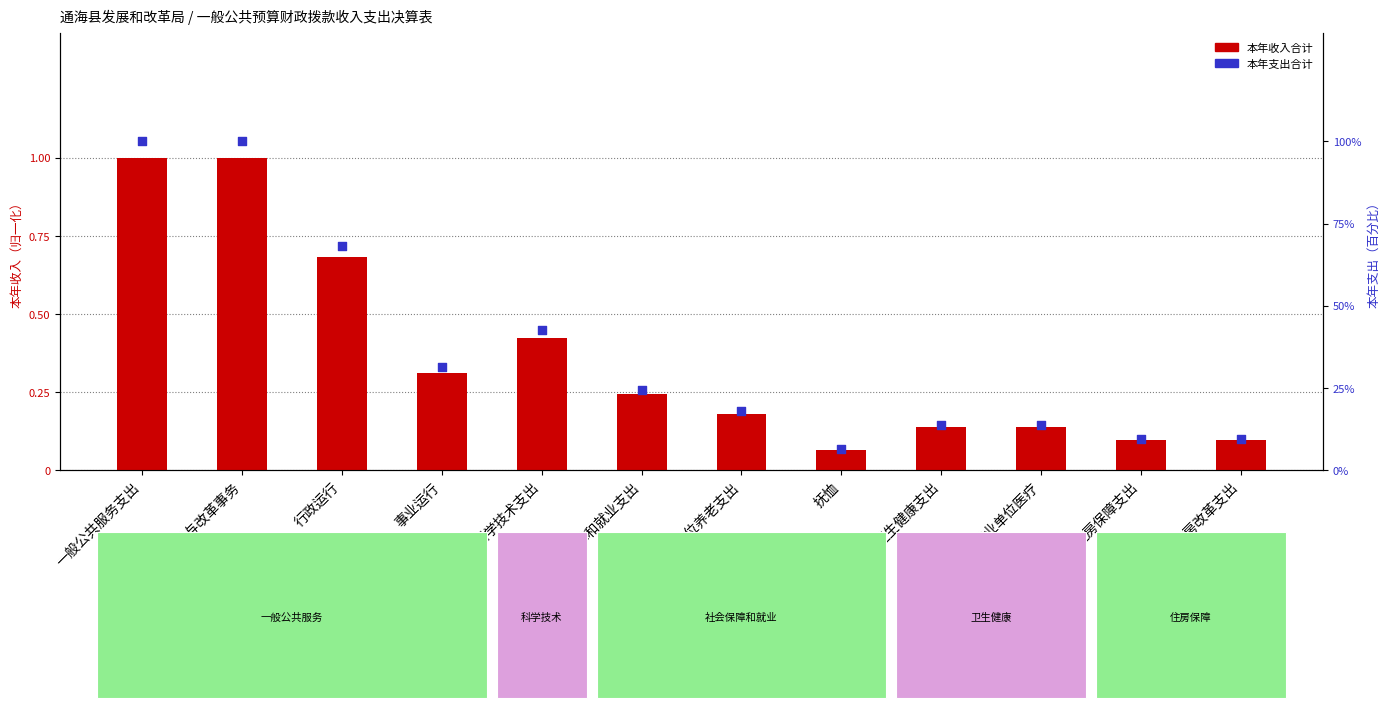

Which series contains the highest Y value?

本年支出合计